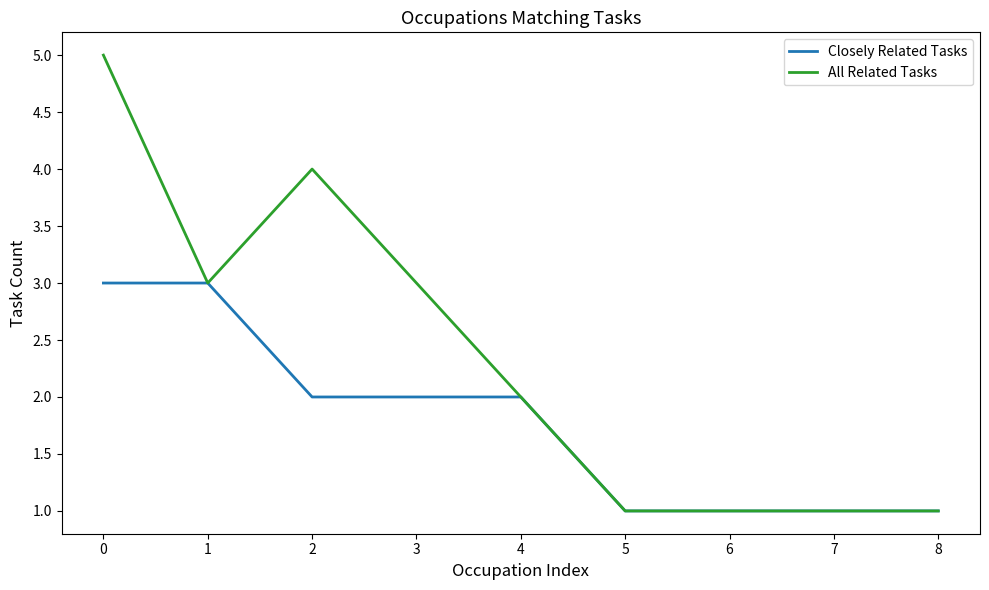

Is it true that Closely Related Tasks equals 1 at 4?

False